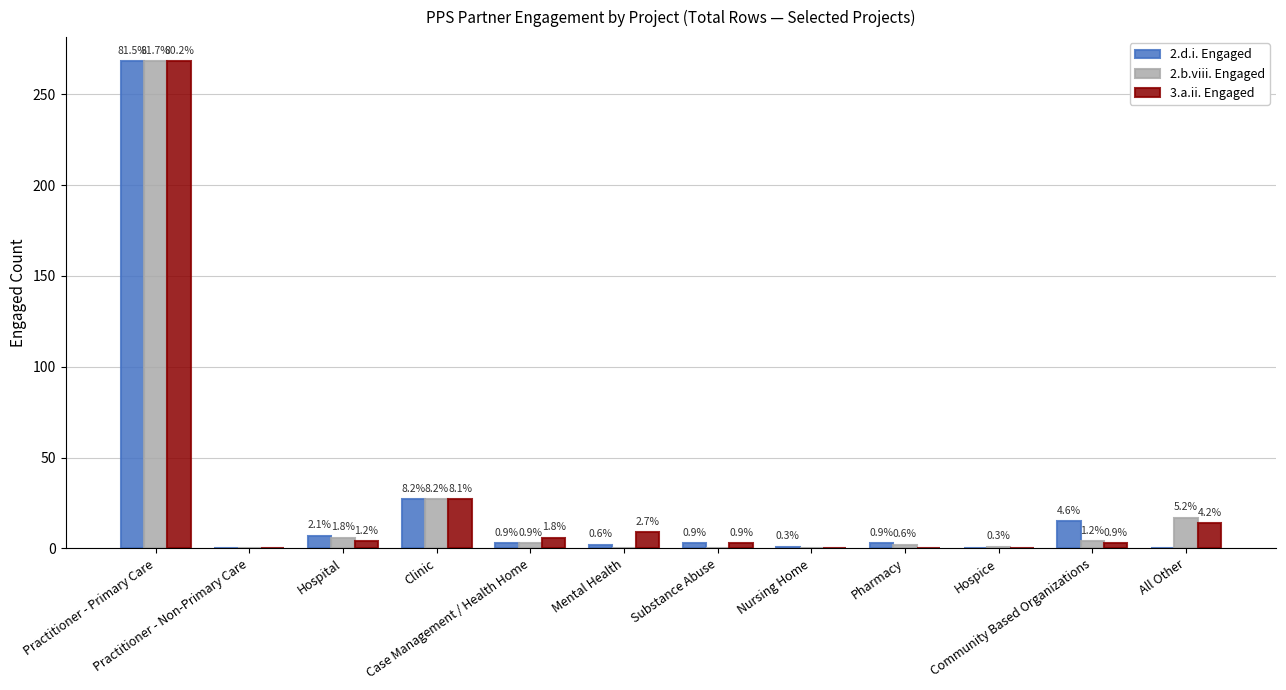

How many groups of bars are there?

12